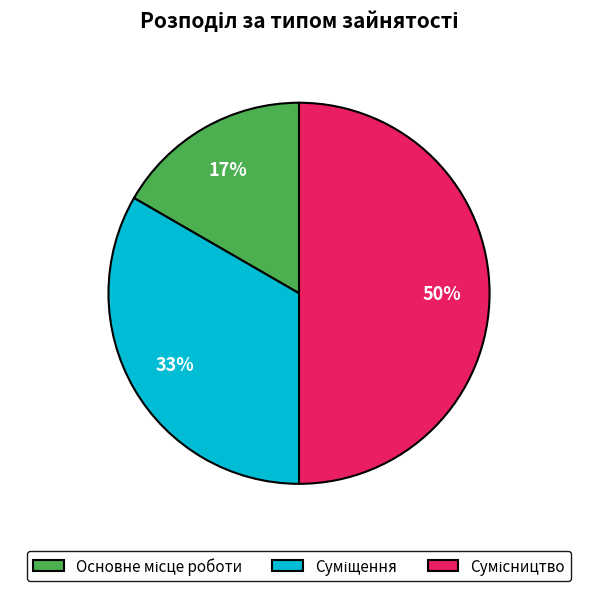

To the nearest percent, what is the difference between the largest and smallest slice percentages?

33%